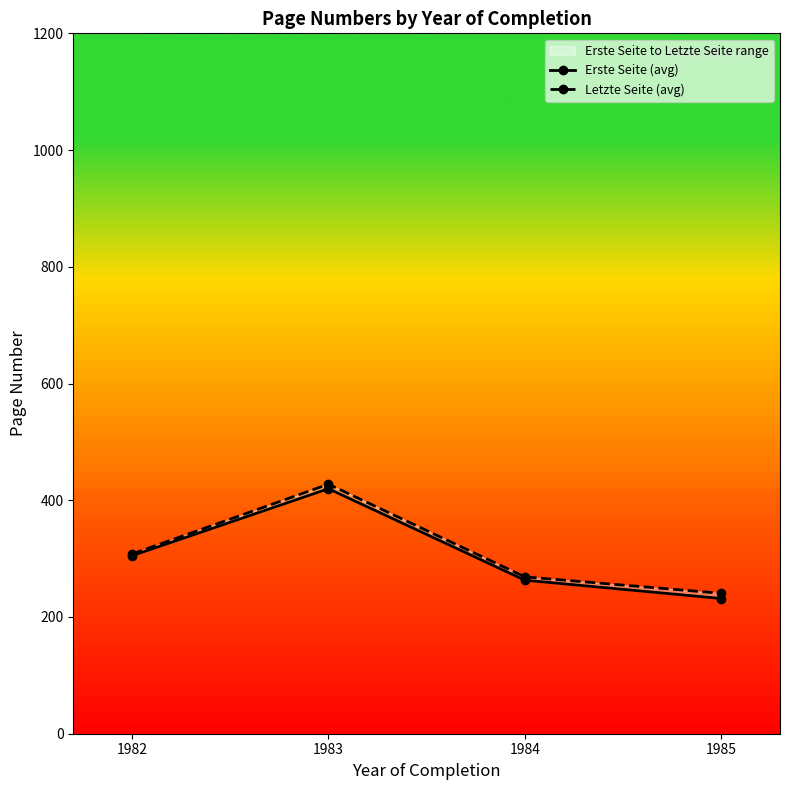

At which label is Letzte Seite (avg) closest to 334?

1982